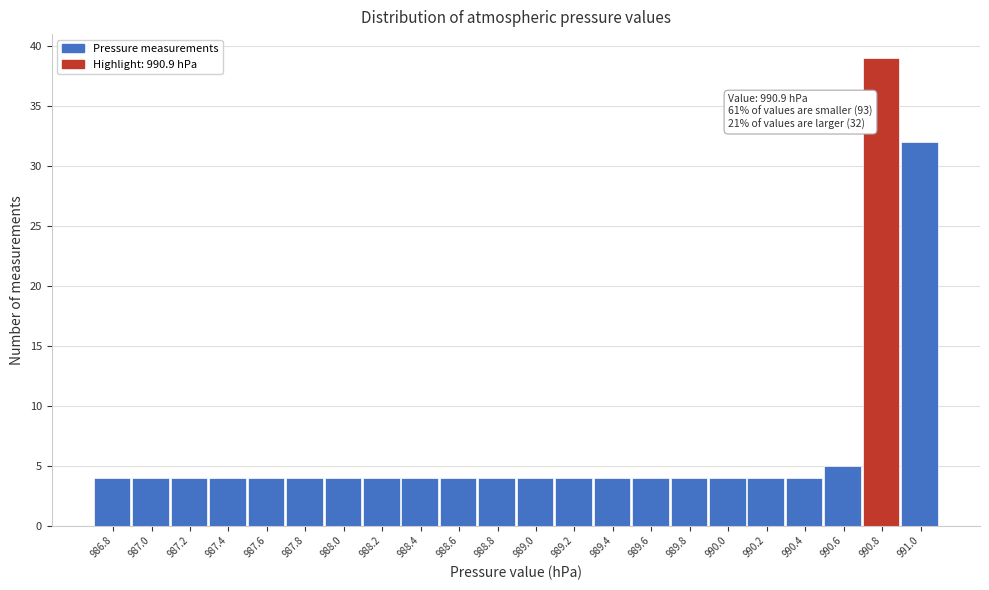

Reading right to left, list all the values displayed in this chart.

32	39	5	4	4	4	4	4	4	4	4	4	4	4	4	4	4	4	4	4	4	4